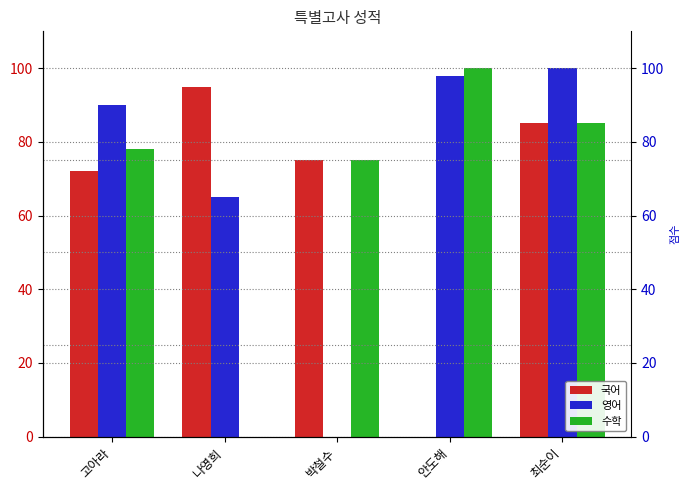

Which series has the largest range (max minus min)?

영어